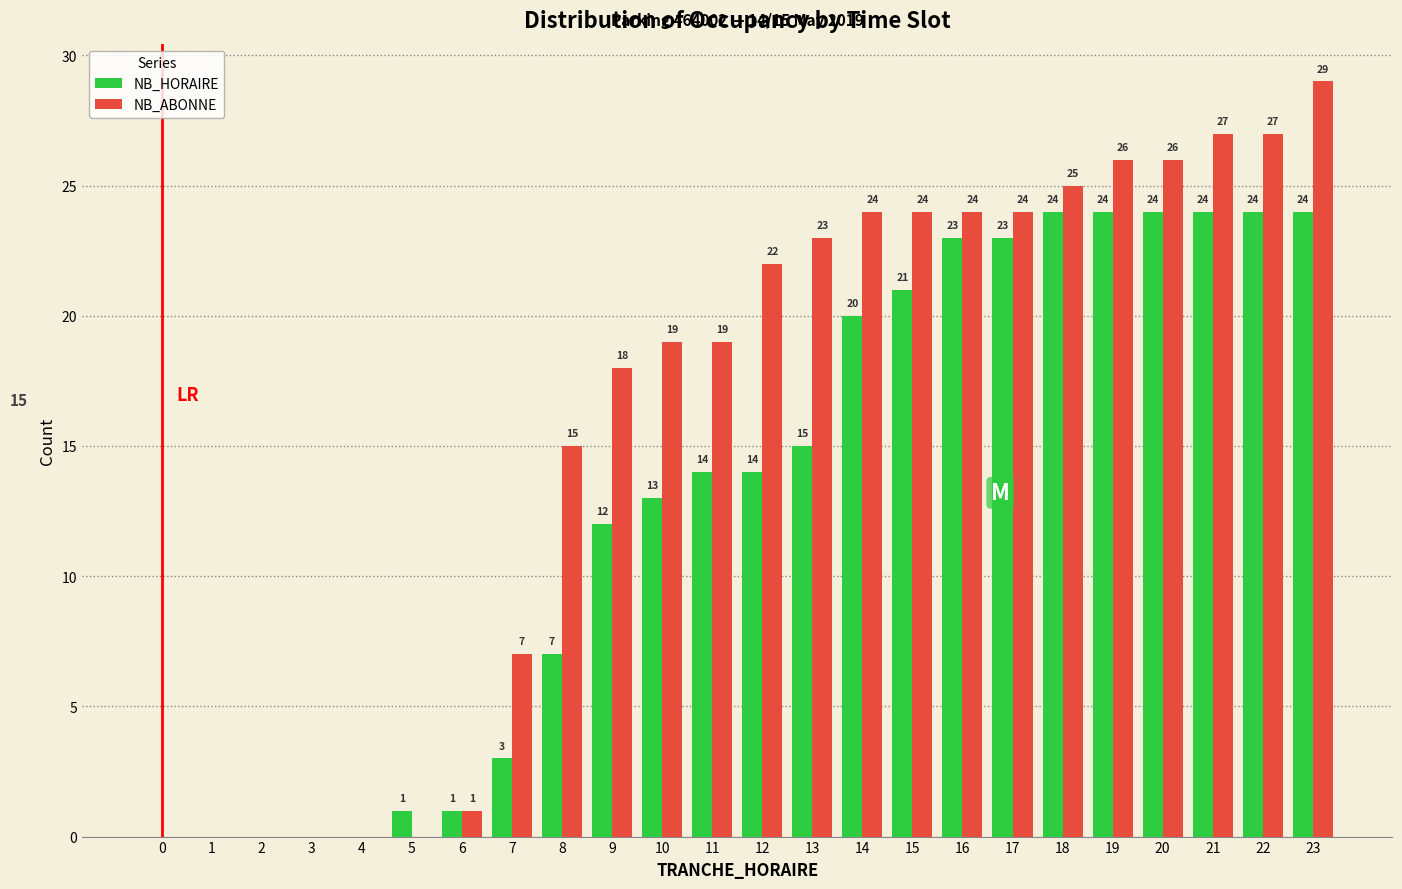

Reading left to right, what are all the values shown in this chart?

NB_HORAIRE: 0=0	1=0	2=0	3=0	4=0	5=1	6=1	7=3	8=7	9=12	10=13	11=14	12=14	13=15	14=20	15=21	16=23	17=23	18=24	19=24	20=24	21=24	22=24	23=24
NB_ABONNE: 0=0	1=0	2=0	3=0	4=0	5=0	6=1	7=7	8=15	9=18	10=19	11=19	12=22	13=23	14=24	15=24	16=24	17=24	18=25	19=26	20=26	21=27	22=27	23=29